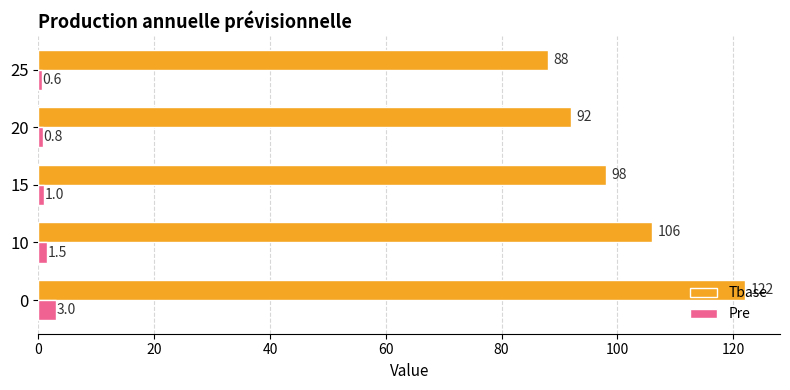

What is the average value of the Tbase series?

101.2